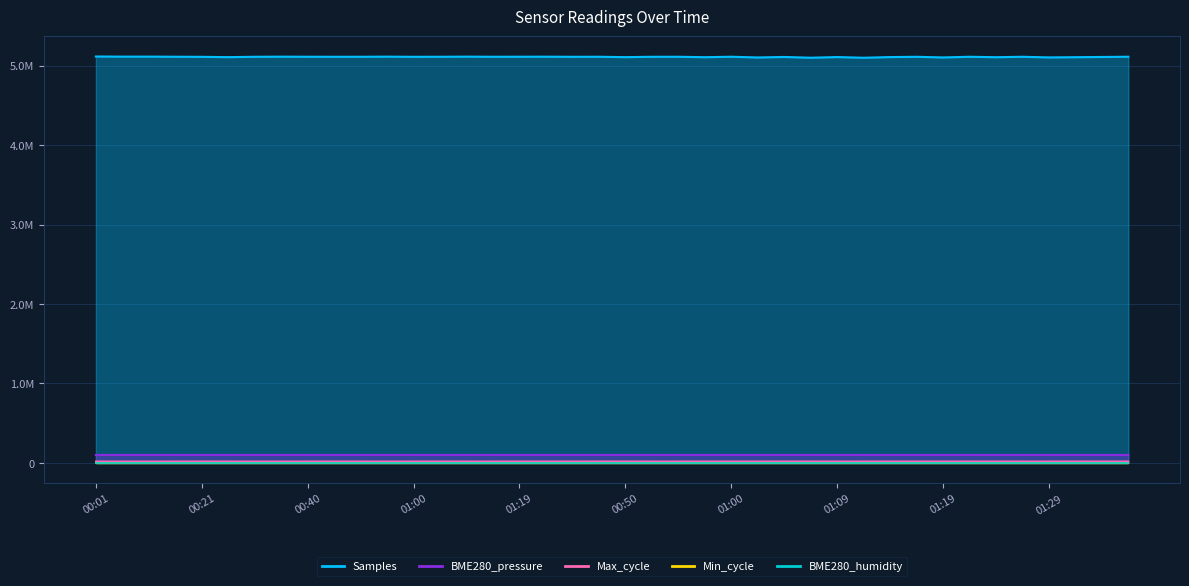

What value does the BME280_pressure series have at 00:01?

99959.8